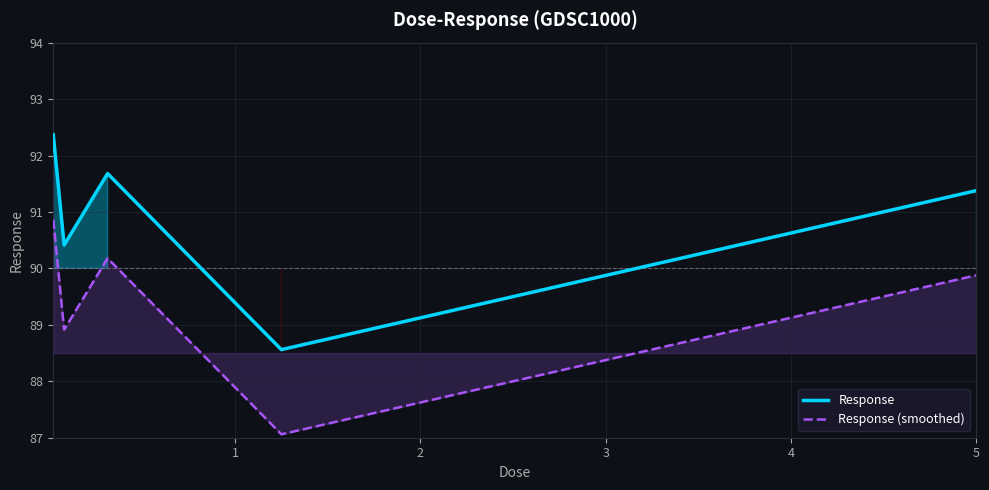

What is the value of the Response (smoothed) point at the 2nd from the left?

88.9